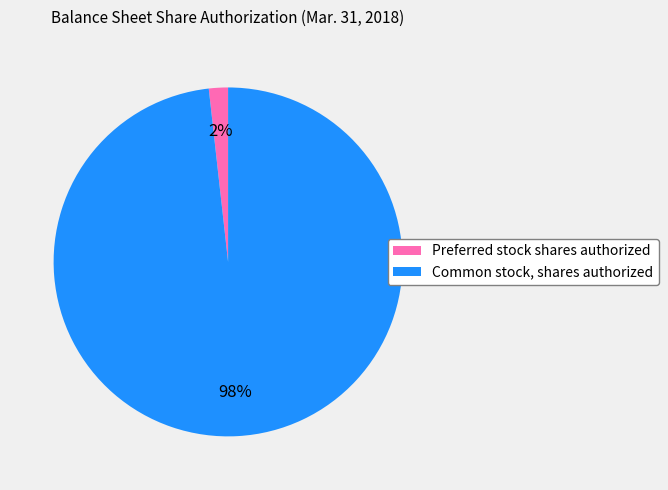

Which slice is the smallest?

Preferred stock shares authorized